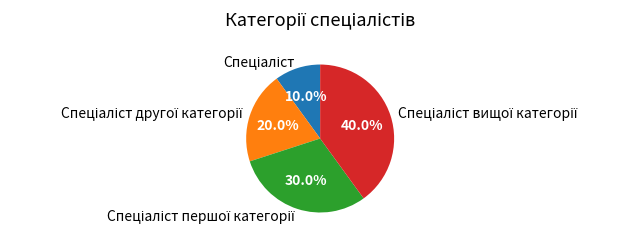

Does any single category account for the majority?

No